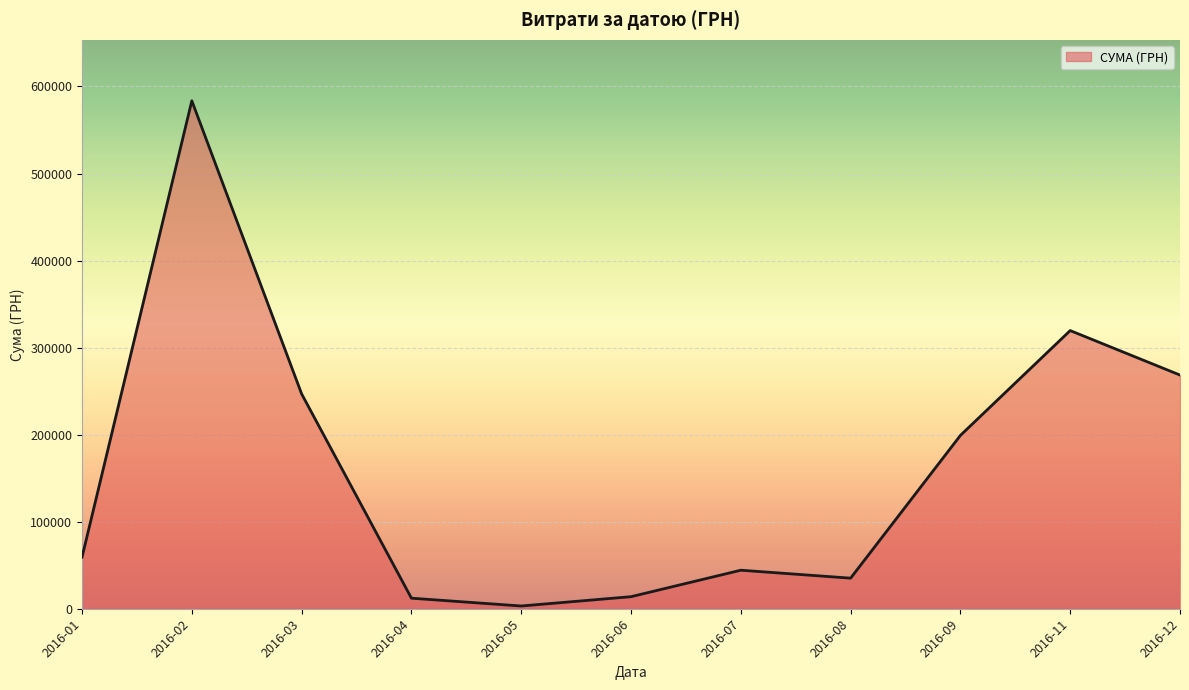

What is the average value?

162301.0